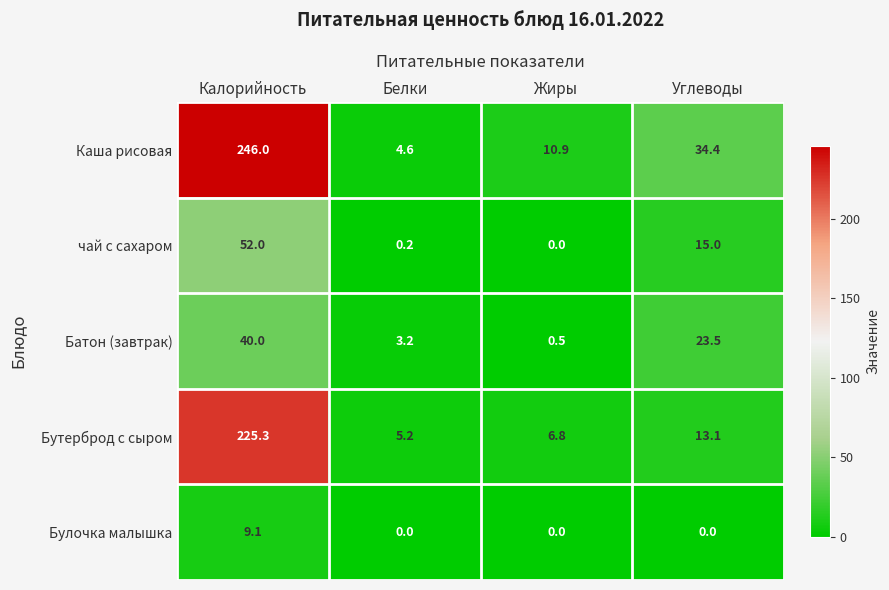

What is the total value across all series at Углеводы?

86.0